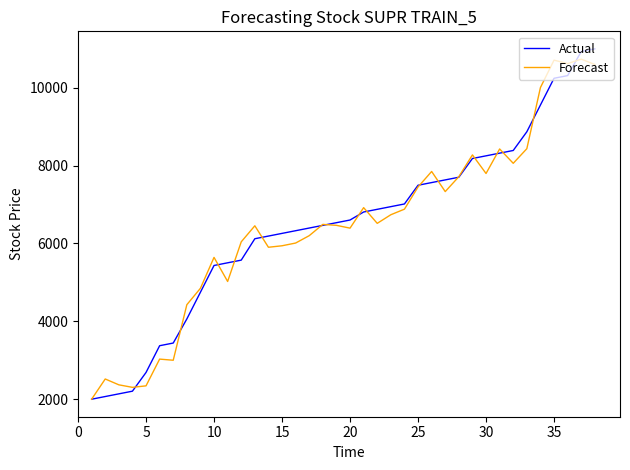

What is the minimum value shown in the chart?

2000.0